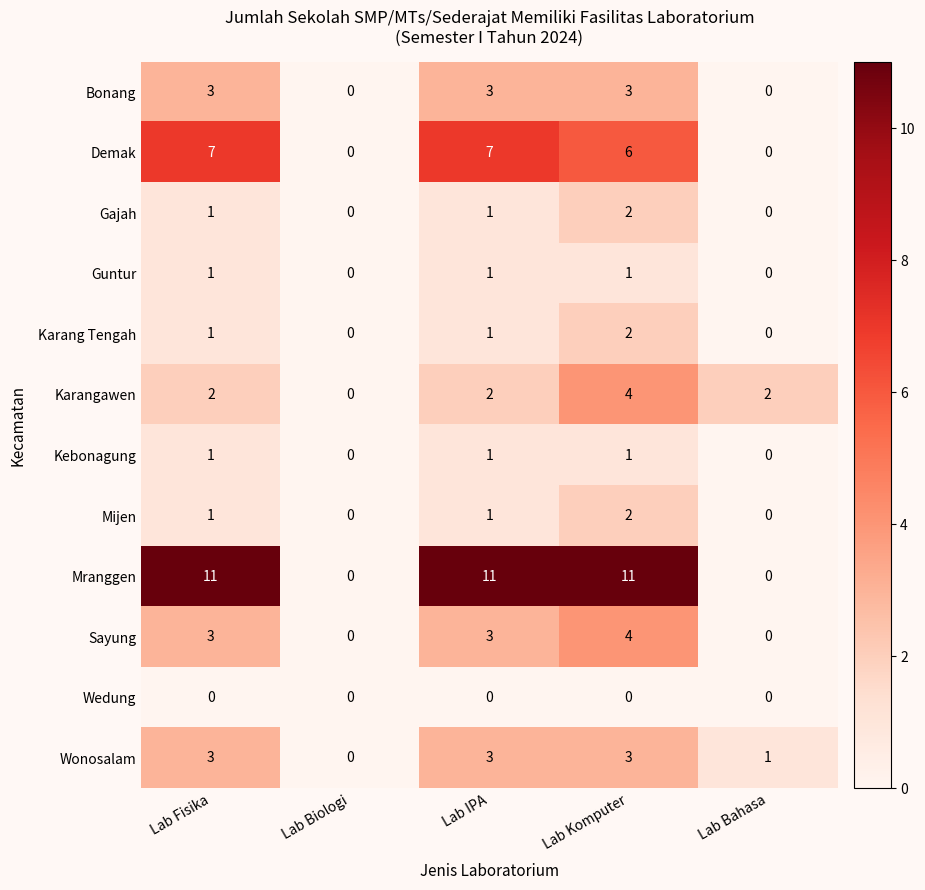

What is the sum of the Karangawen values at Lab Komputer and Lab IPA?

6